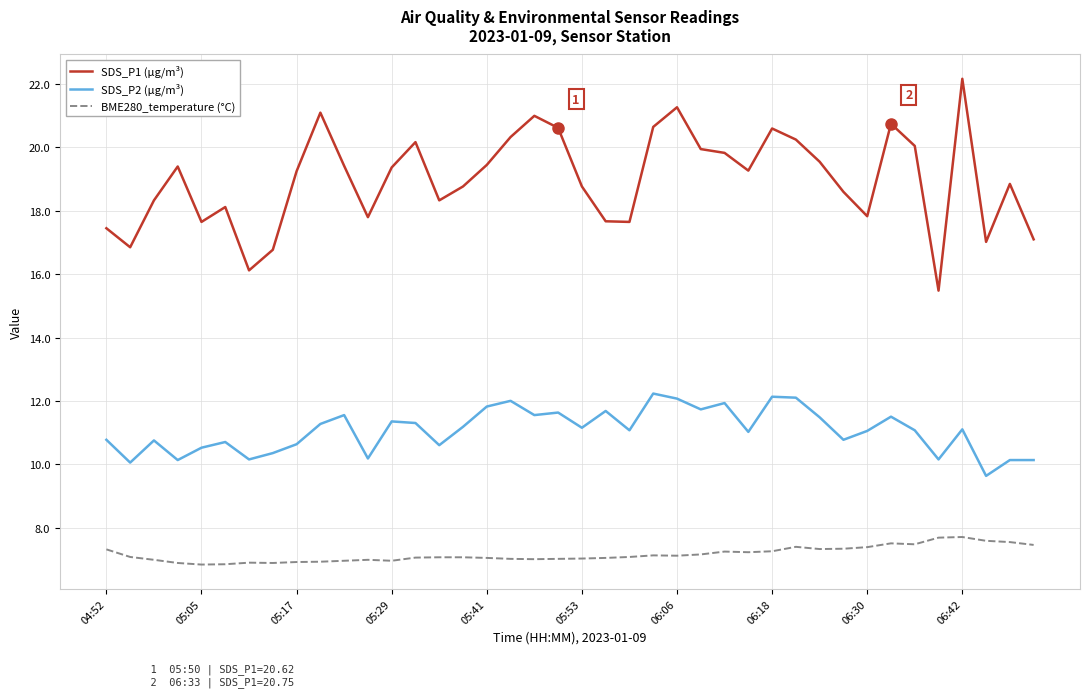

Does the chart have visible grid lines?

Yes